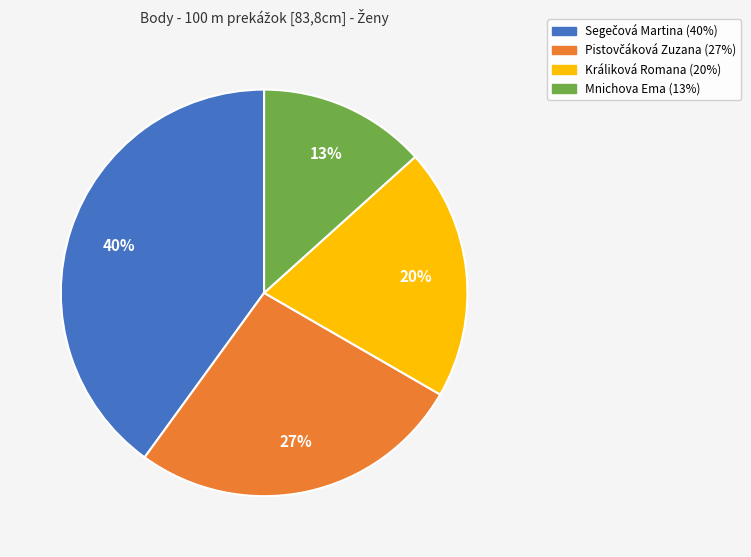

Does any single category account for the majority?

No